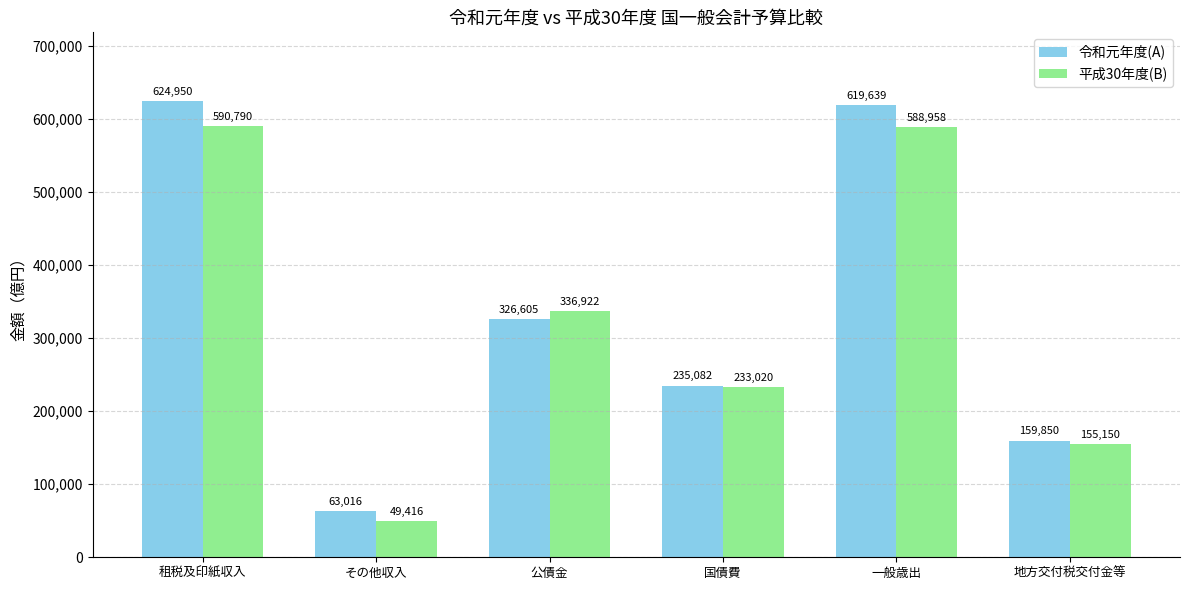

Reading right to left, transcribe all the data shown in this chart.

令和元年度(A): 159850	619639	235082	326605	63016	624950
平成30年度(B): 155150	588958	233020	336922	49416	590790